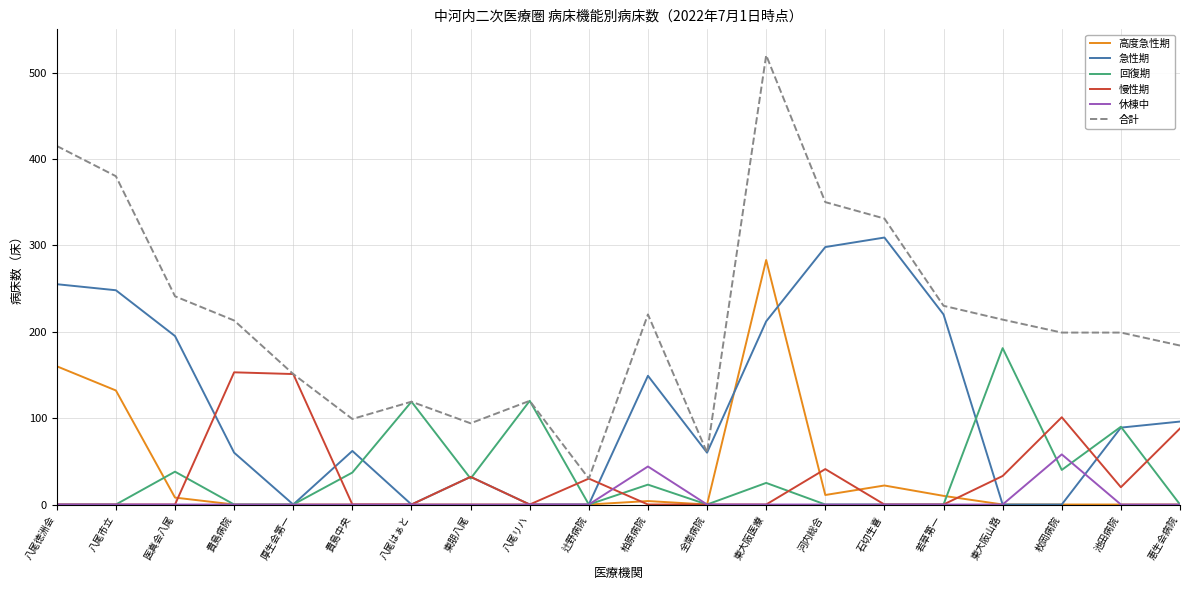

Where is 休棟中 nearest to the value 29?

柏原病院